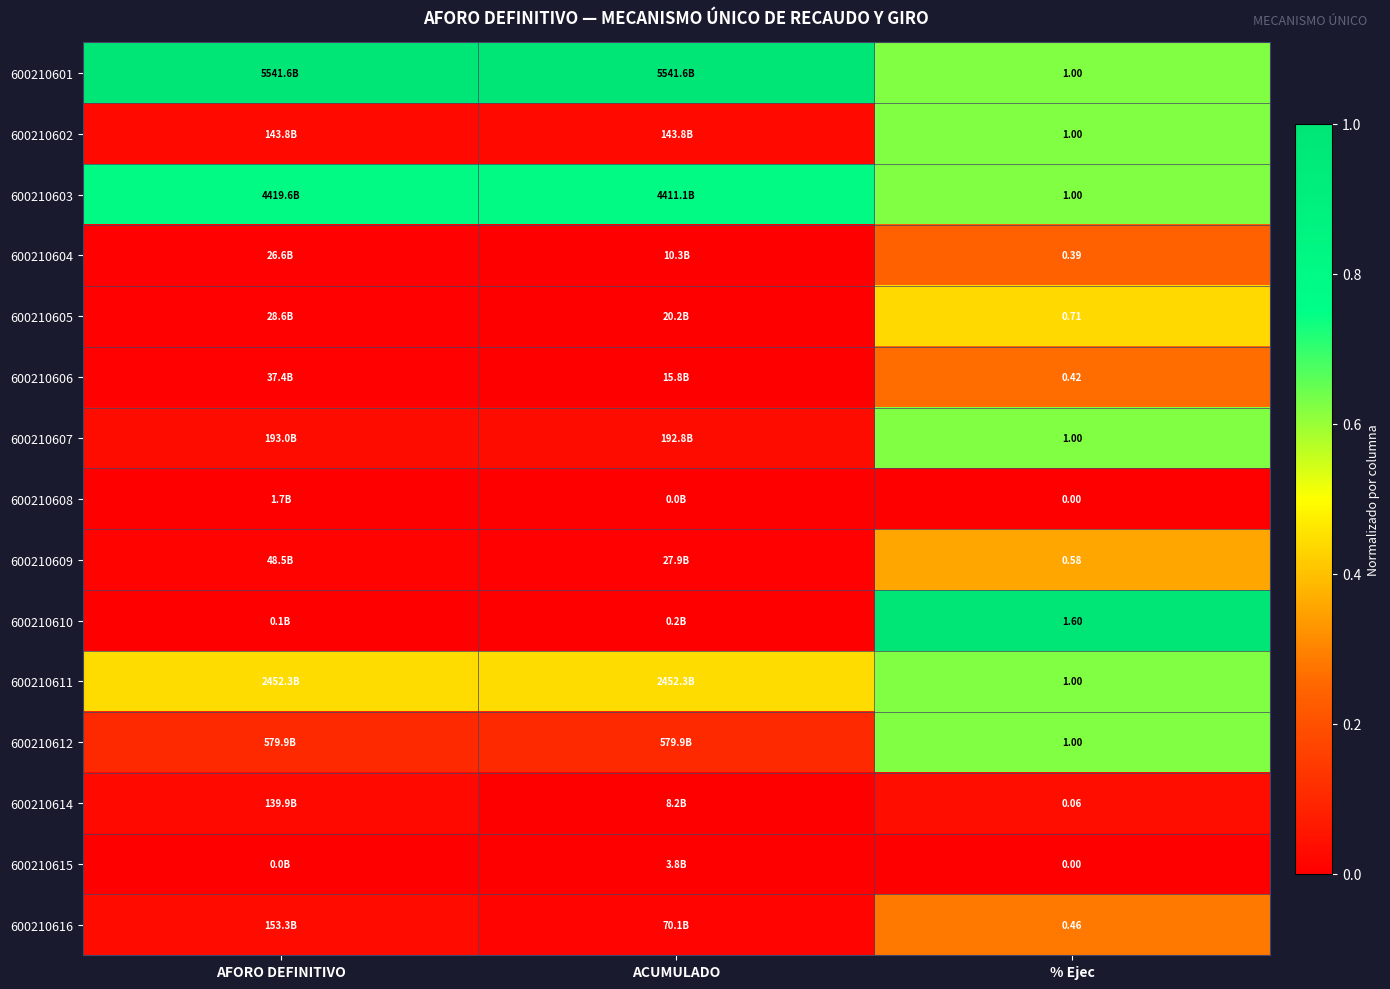

Is the value of 600210608 at % Ejec greater than the value of 600210614 at % Ejec?

No